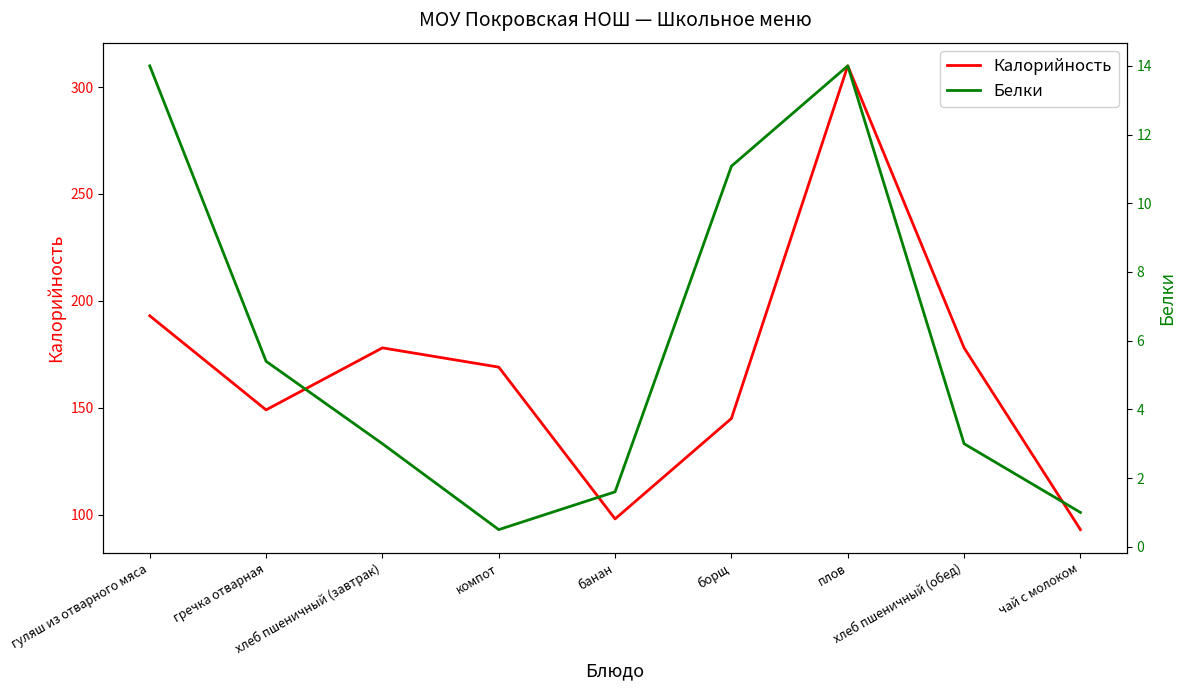

True or false: Калорийность has more than 1 interior local peaks.

True